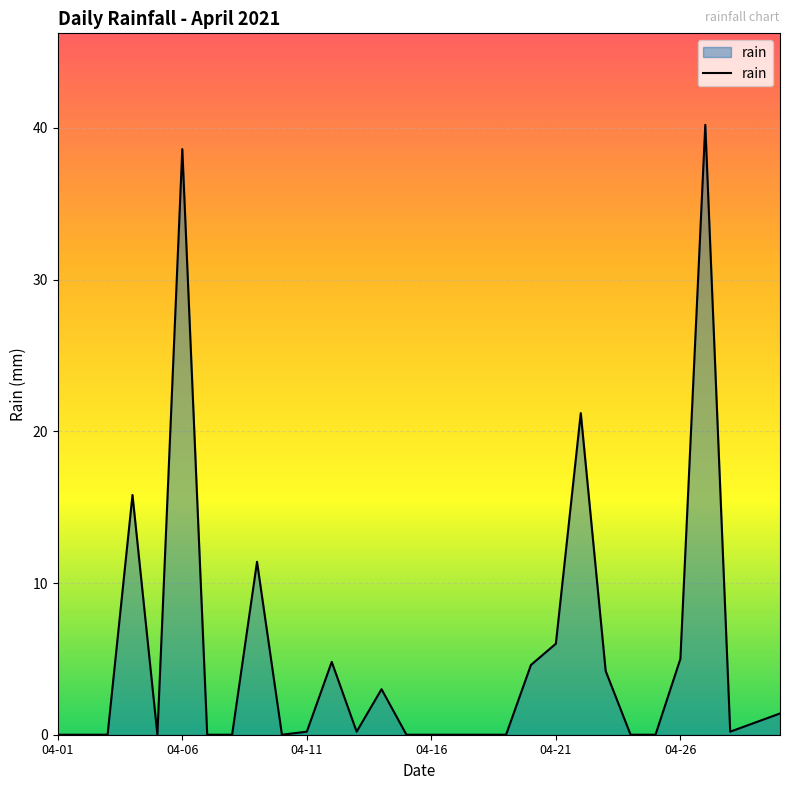

What is the greatest value displayed?

40.2